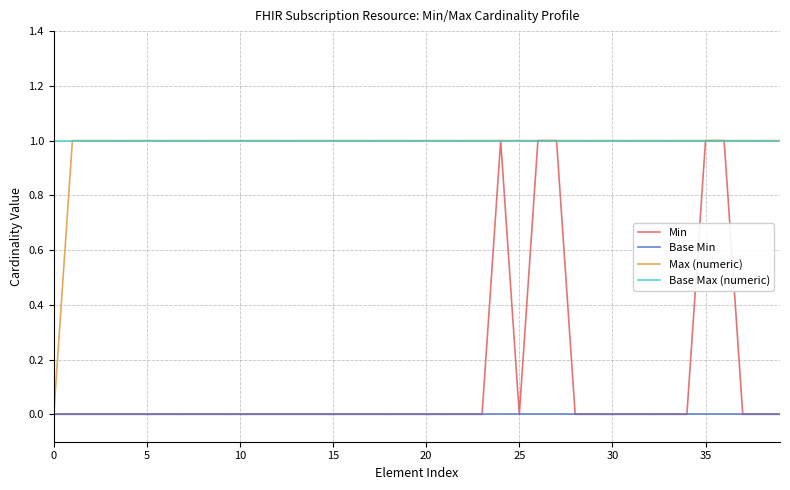

True or false: Min and Base Min intersect in this chart.

False